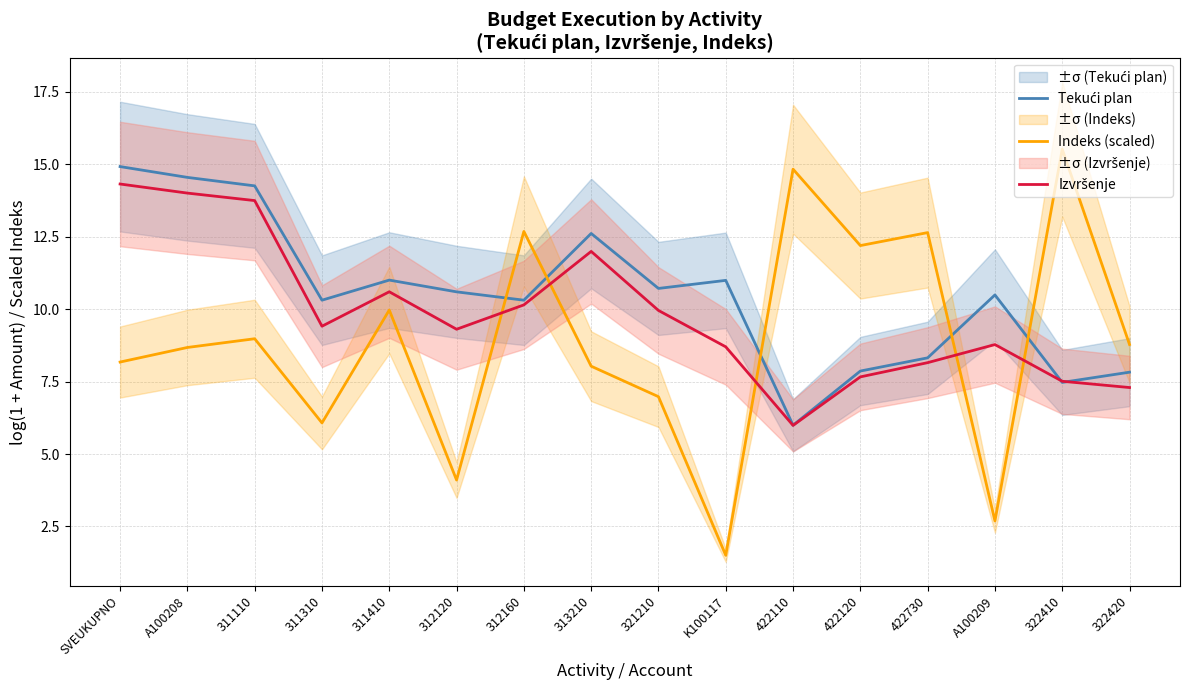

Rank the series at 311410 from lowest to highest value.

Indeks (scaled), Izvršenje, Tekući plan